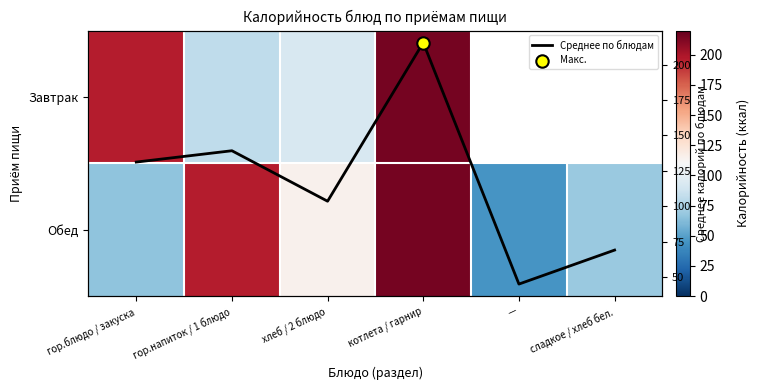

What is the sum of all Среднее по блюдам values?

703.3